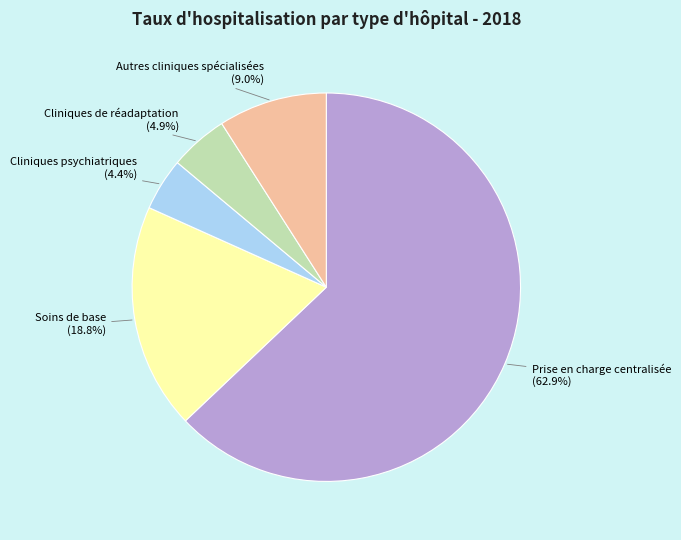

The Autres cliniques spécialisées slice represents 9% of the pie. True or false?

True